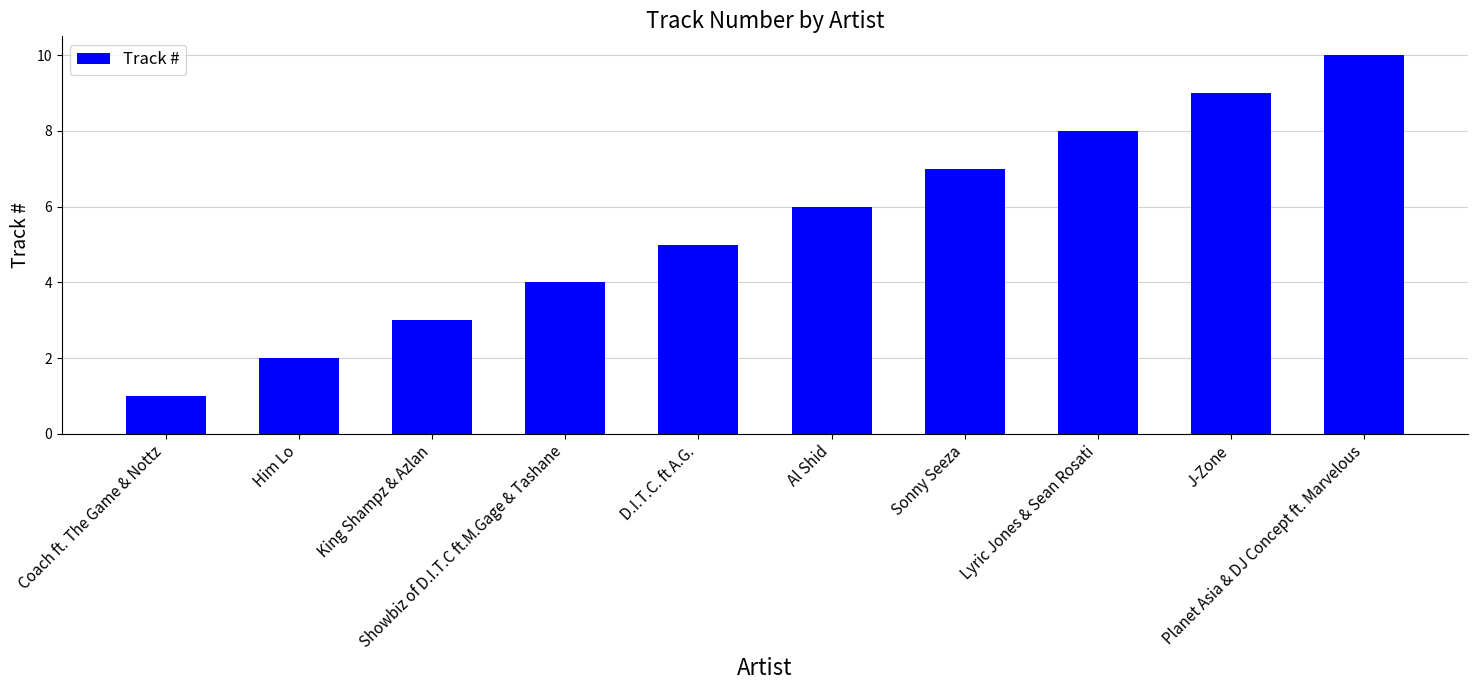

Rank the categories by value from lowest to highest.

Coach ft. The Game & Nottz, Him Lo, King Shampz & Azlan, Showbiz of D.I.T.C ft.M.Gage & Tashane, D.I.T.C. ft A.G., Al Shid, Sonny Seeza, Lyric Jones & Sean Rosati, J-Zone, Planet Asia & DJ Concept ft. Marvelous